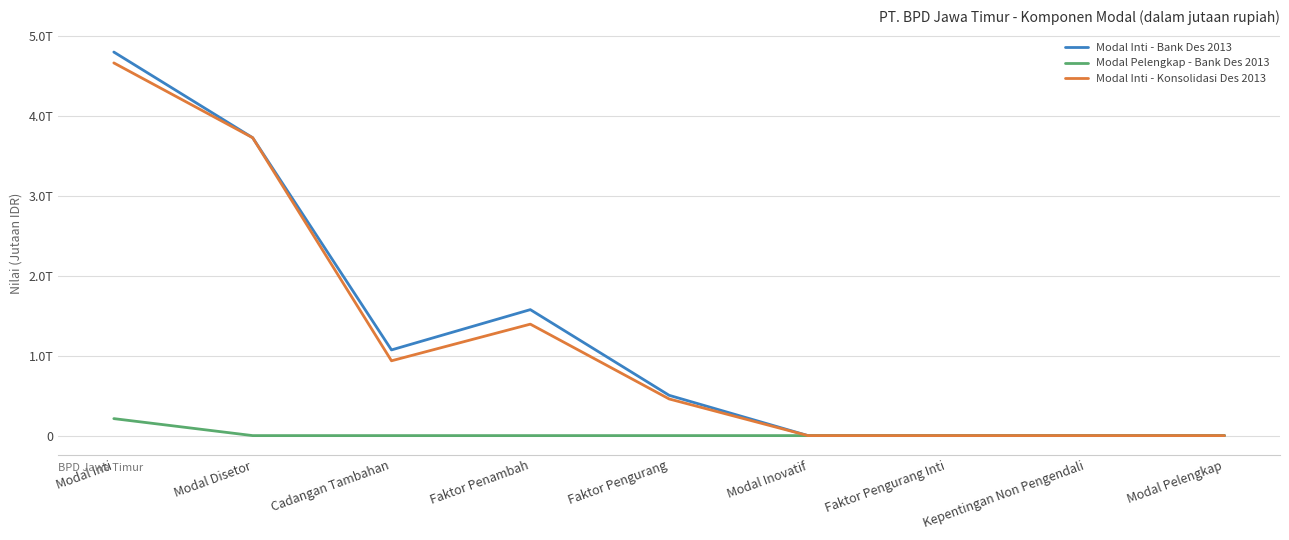

Rank the series at Faktor Pengurang from lowest to highest value.

Modal Pelengkap - Bank Des 2013, Modal Inti - Konsolidasi Des 2013, Modal Inti - Bank Des 2013